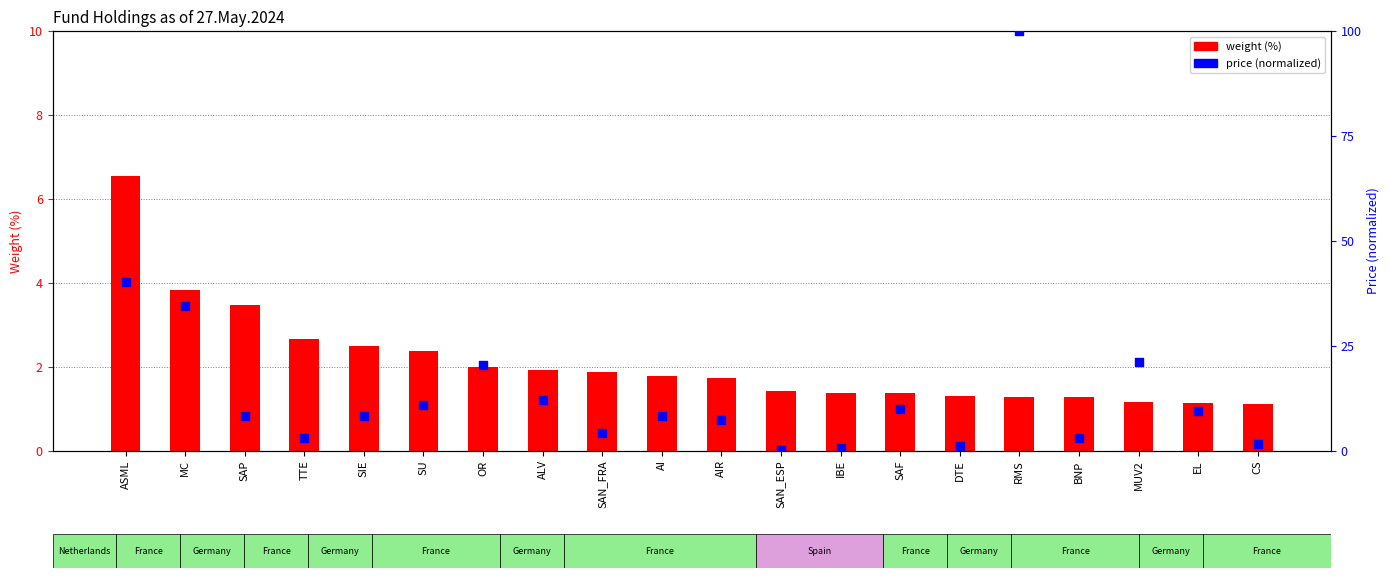

At which category is the sum across all series the highest?

RMS